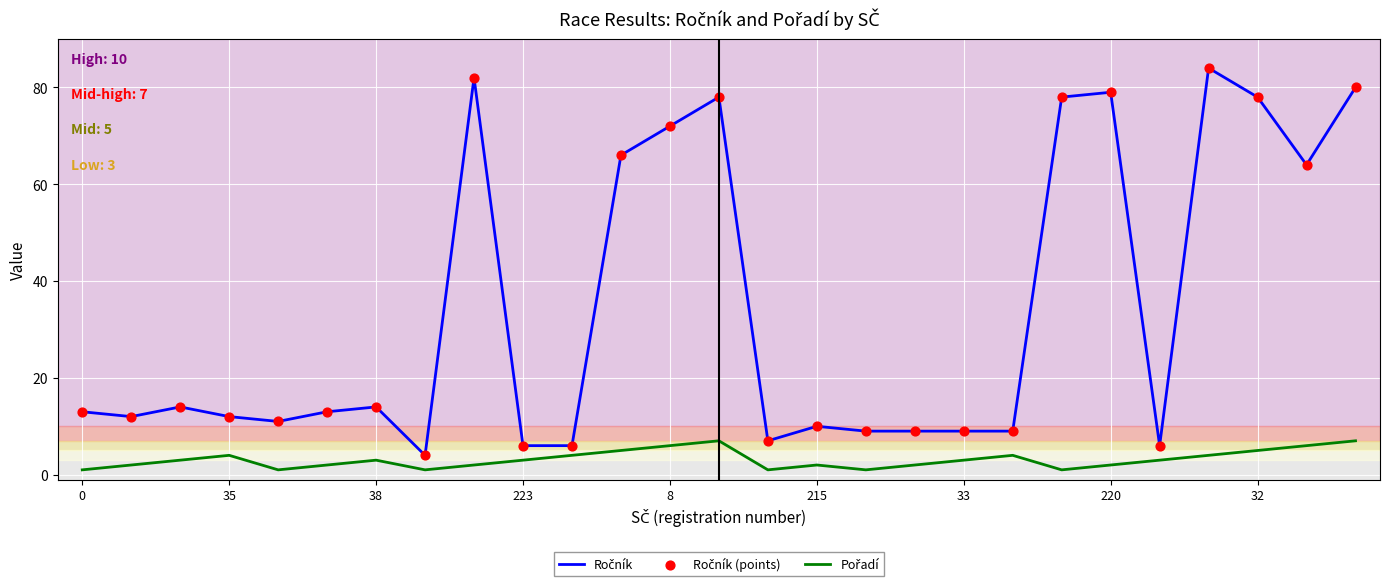

At how many categories does at least one series exceed 54?

10